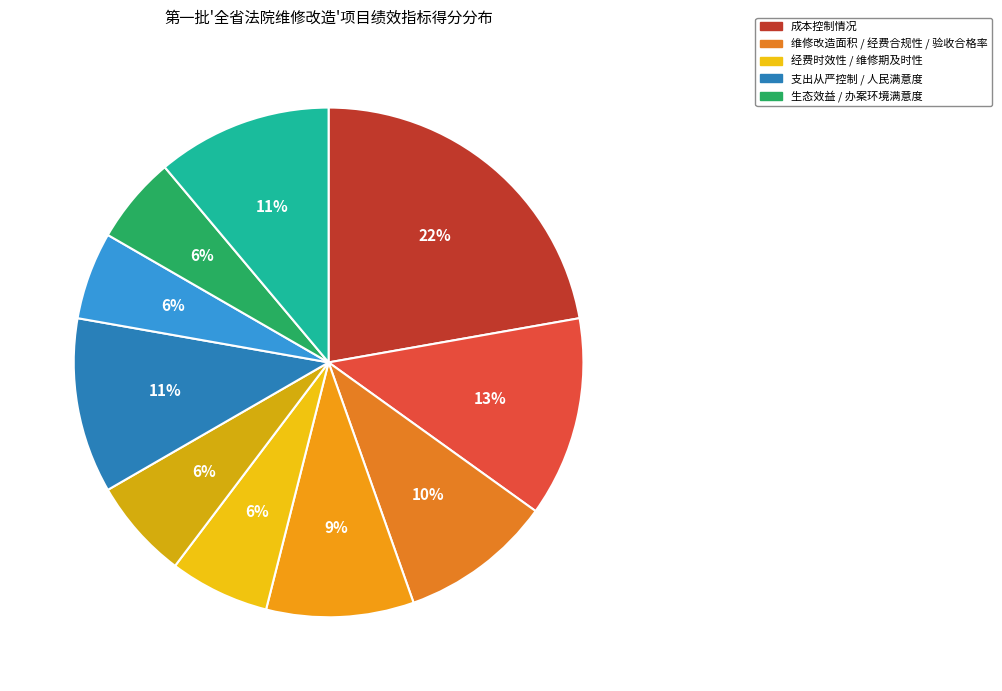

How many slices are in this pie chart?

10